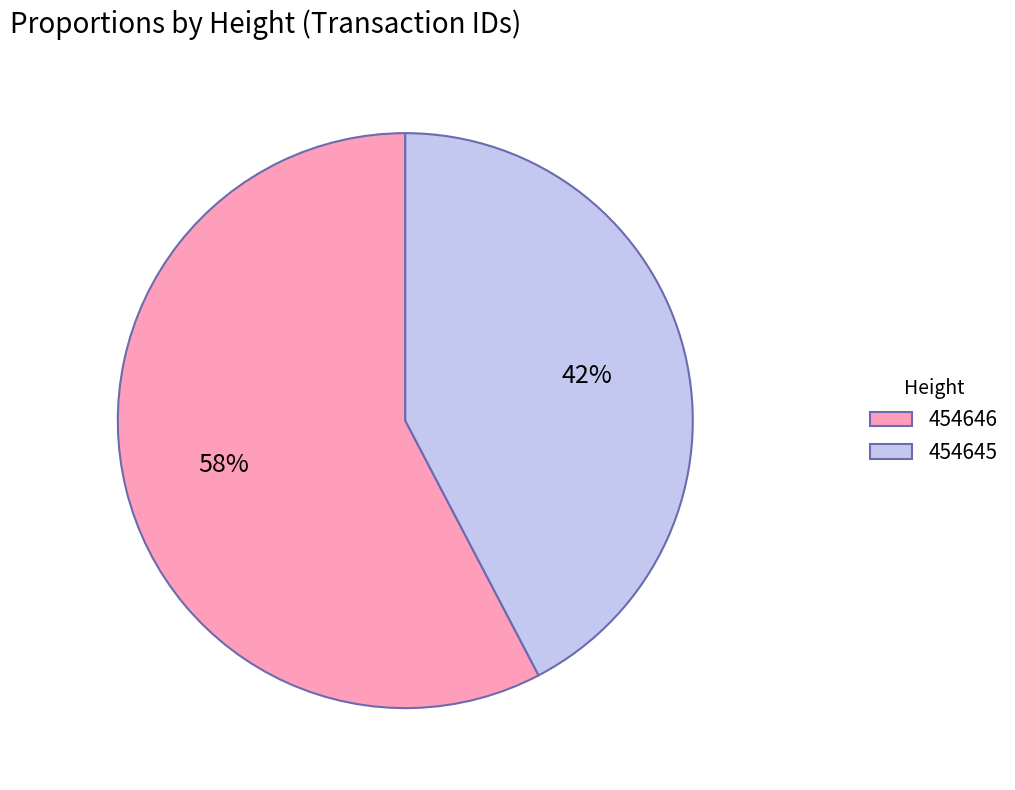

Is it true that 454646 is 58% of the pie?

True